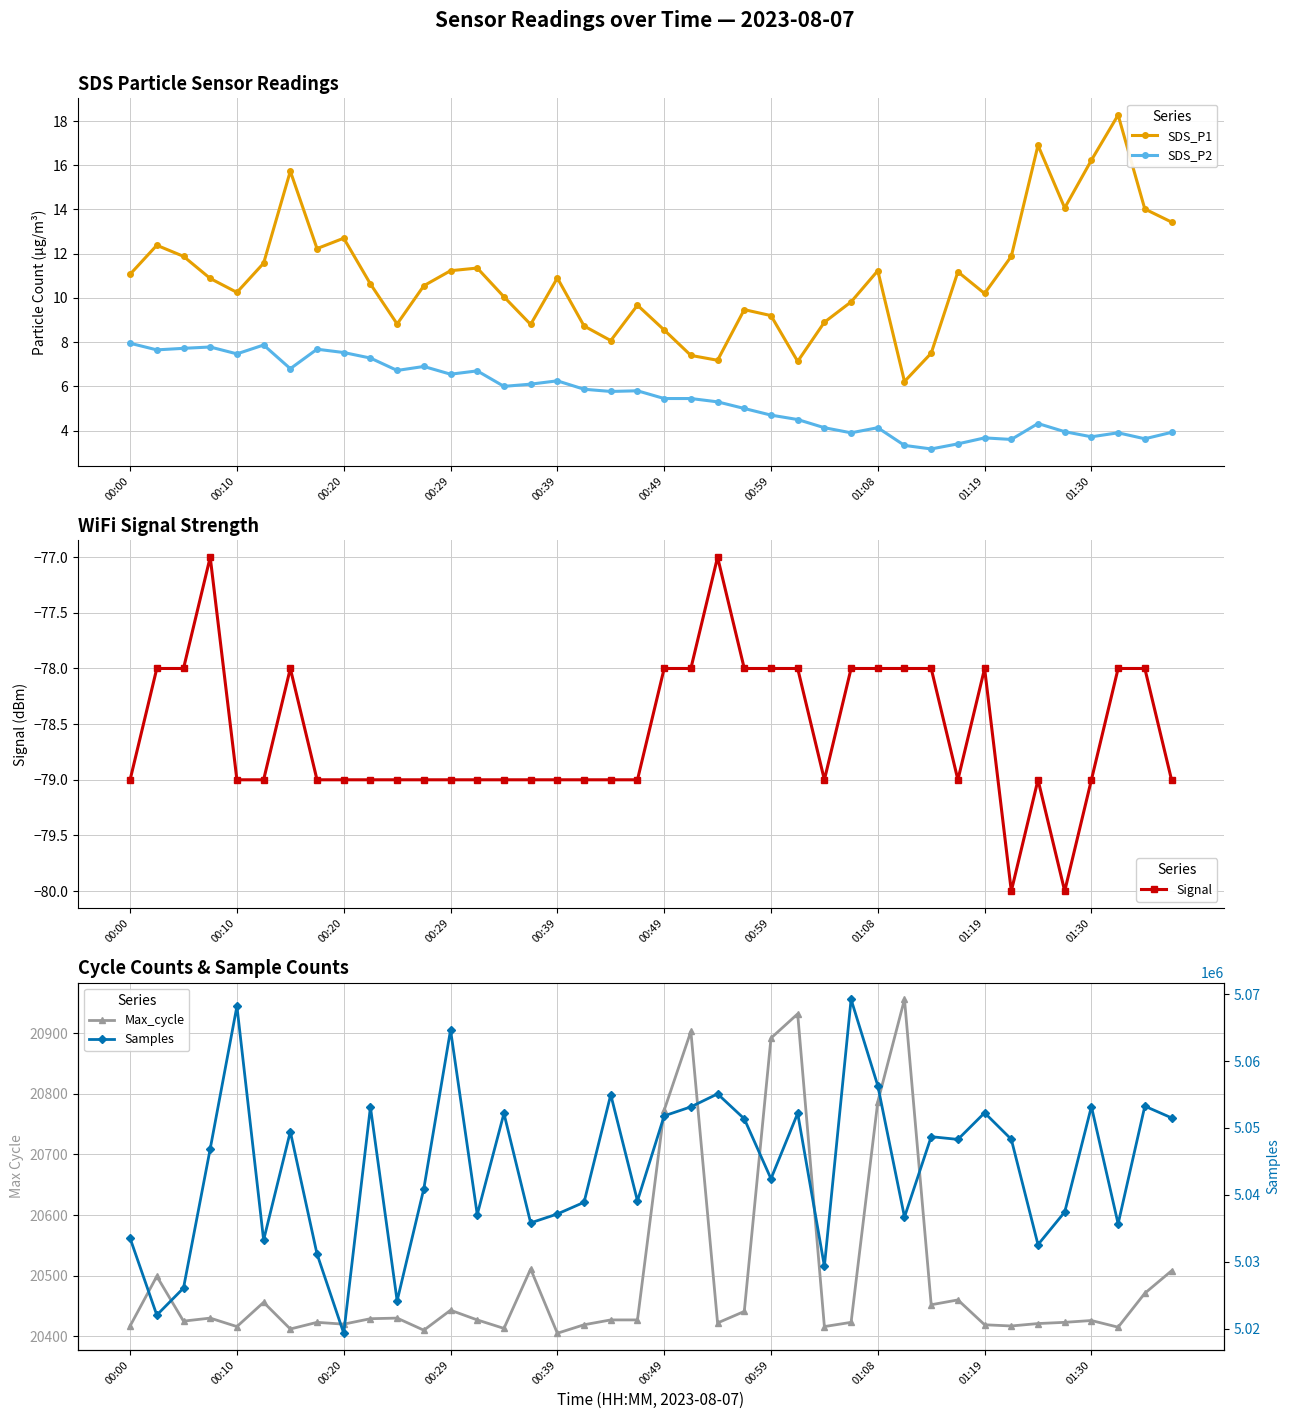

What value does the Max_cycle series have at 31?

20460.0